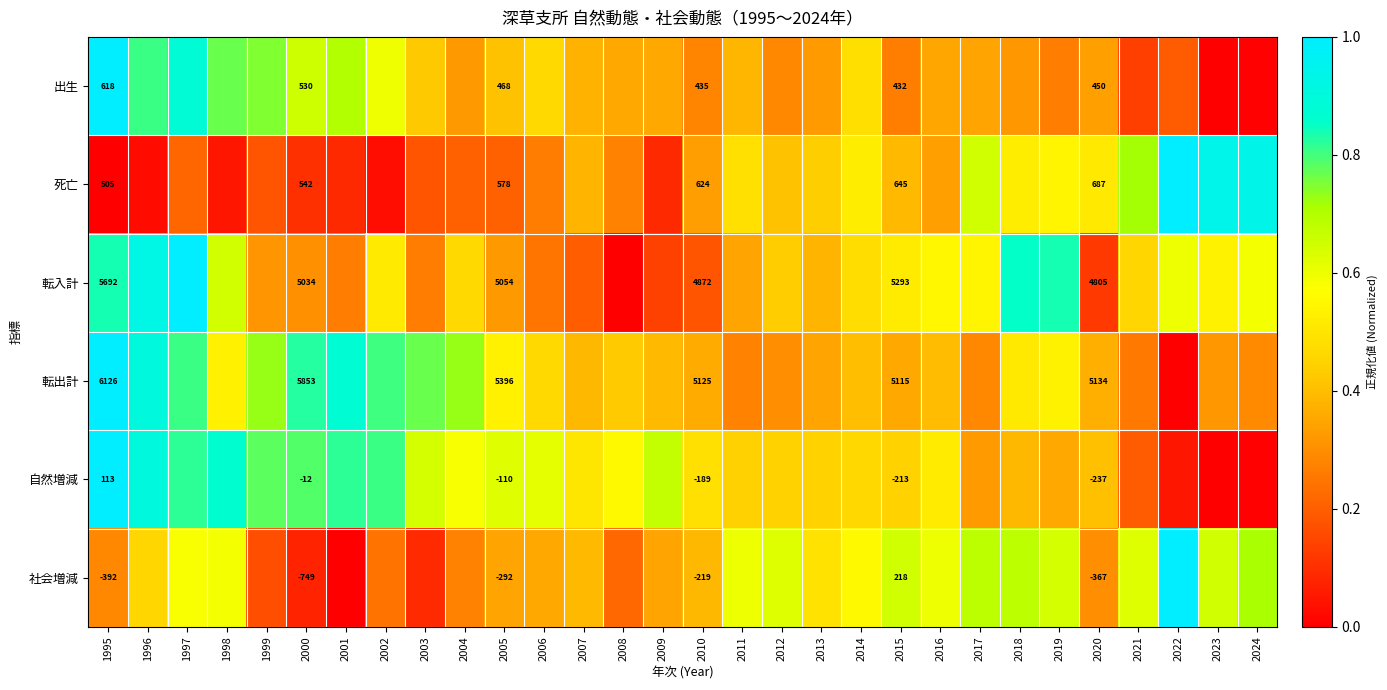

At 2020, list the series in order from smallest to largest.

社会増減, 自然増減, 出生, 死亡, 転入計, 転出計